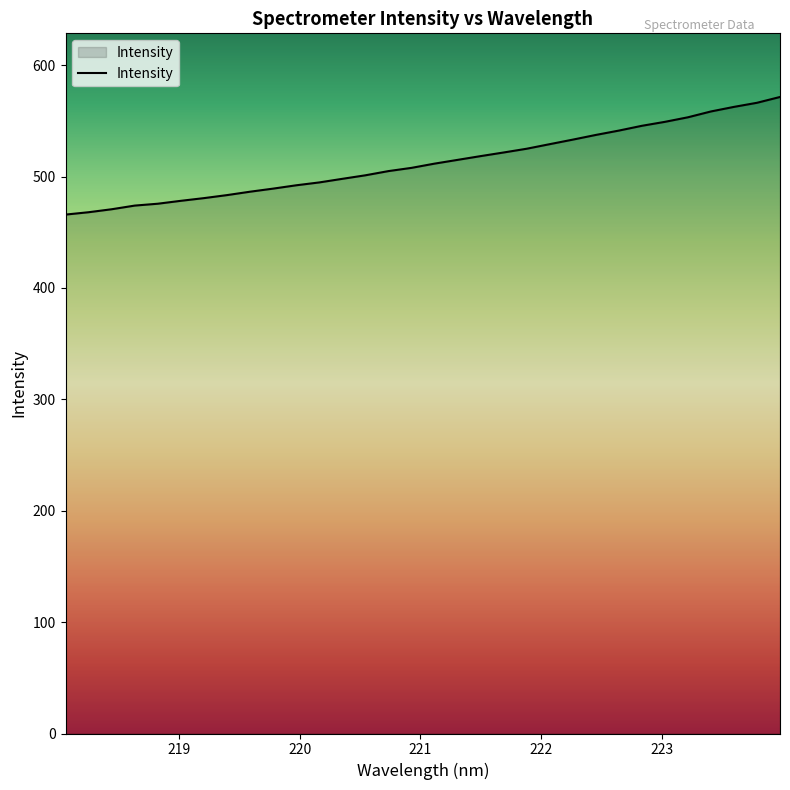

What is the greatest value displayed?

571.4